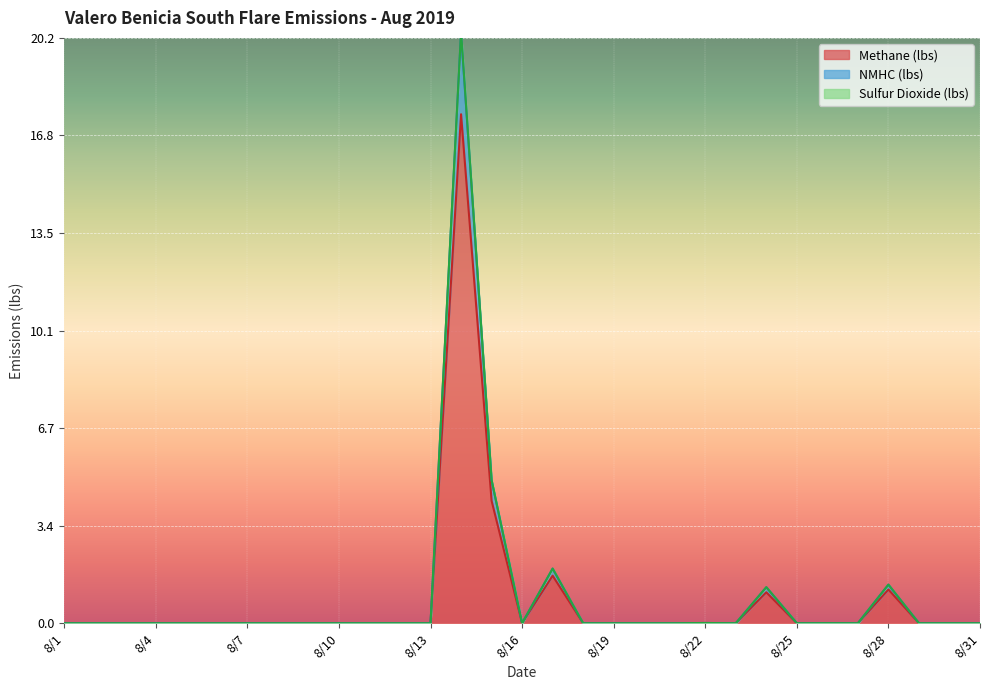

True or false: Methane (lbs) and Sulfur Dioxide (lbs) intersect in this chart.

False